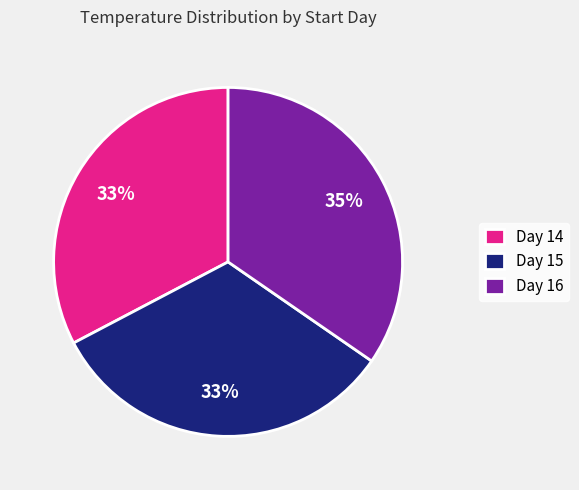

How many slices are in this pie chart?

3